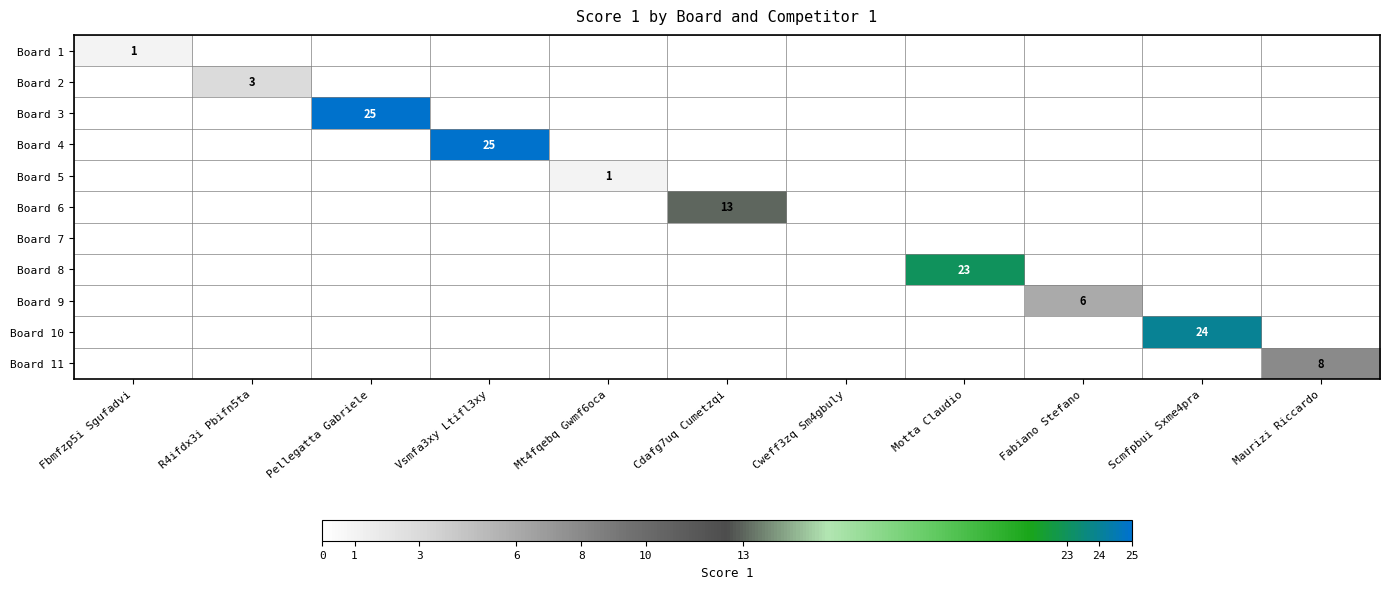

Which series changed the most between Pellegatta Gabriele and Scmfpbui Sxme4pra?

Board 3